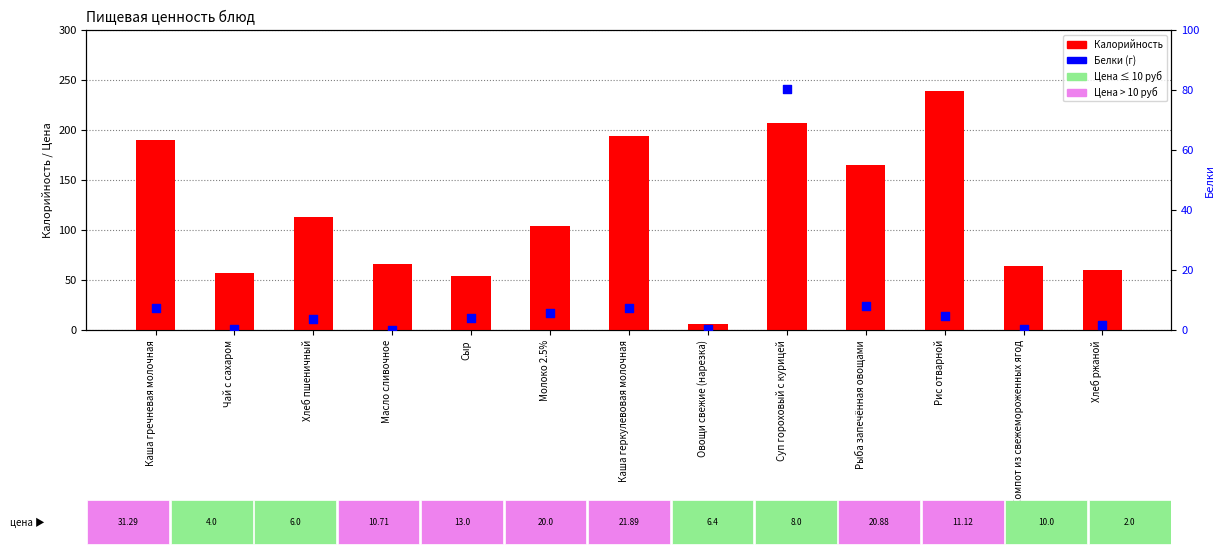

What are all the series names shown in the legend?

Калорийность, Белки